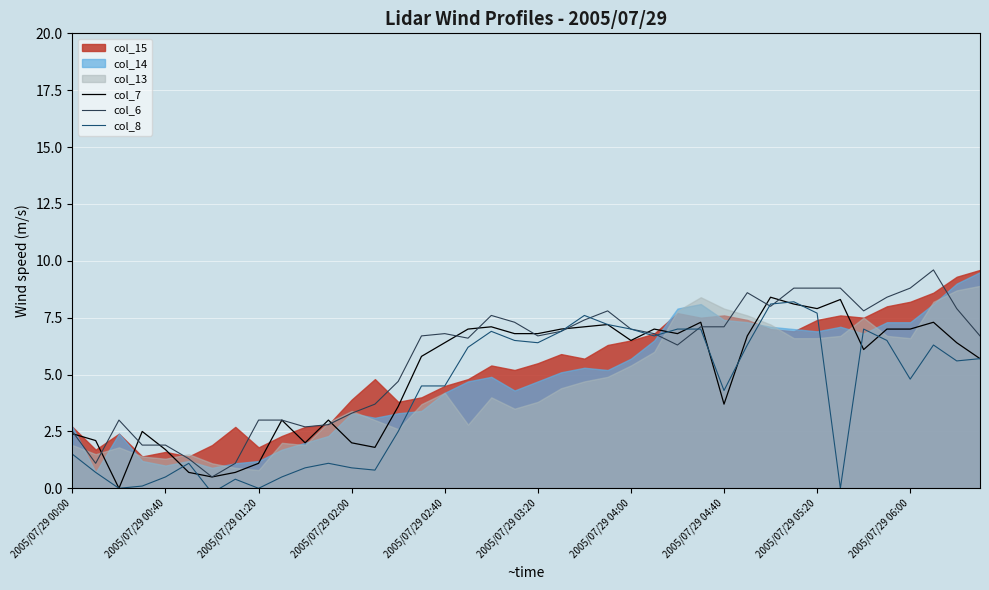

The col_8 series shows 1.5 at 2005/07/29 00:00. True or false?

True